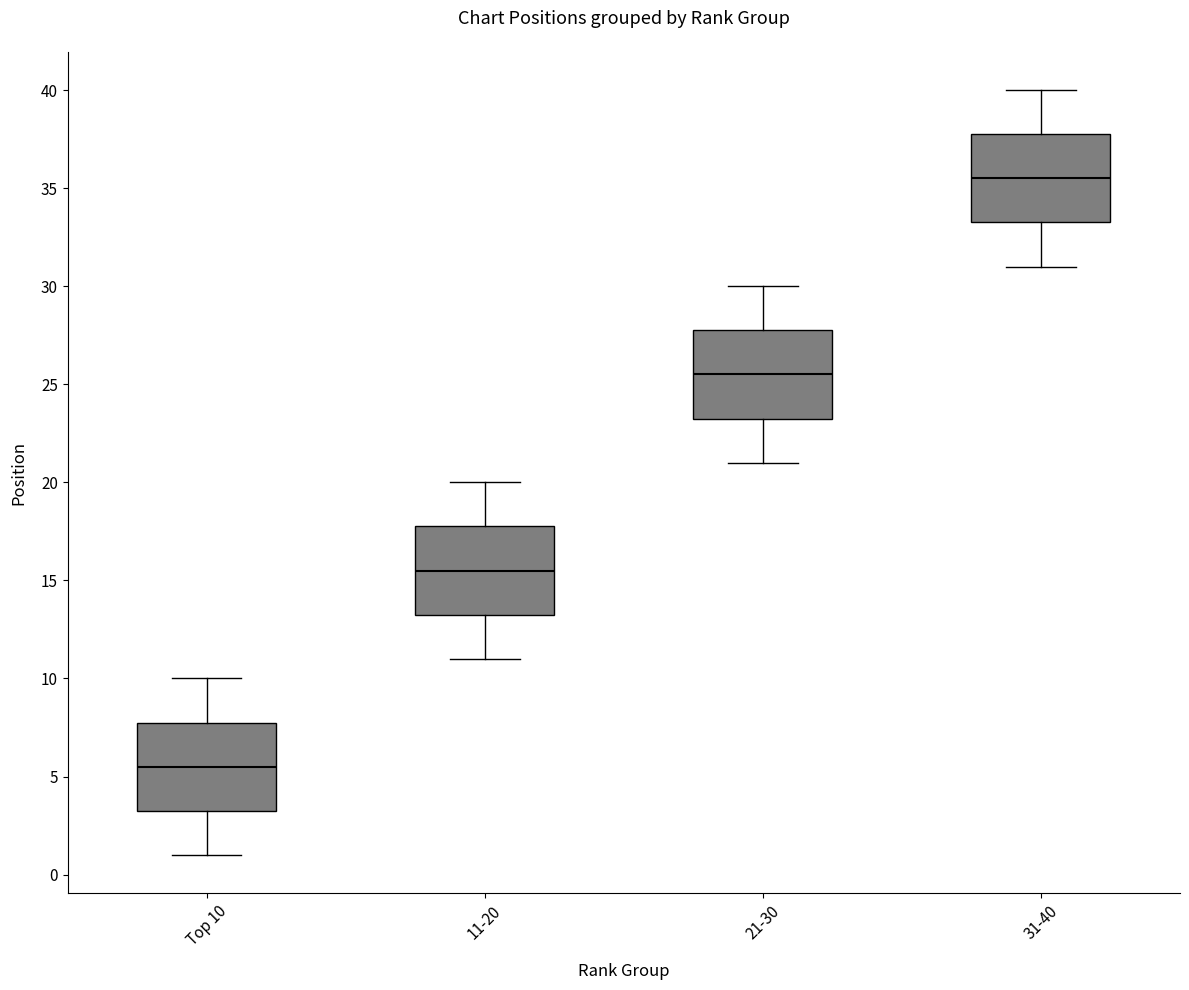

Where does the upper whisker of the box for Top 10 end on the y-axis? The values are not printed on the chart, so give them approximately, as read against the axis.

10.0